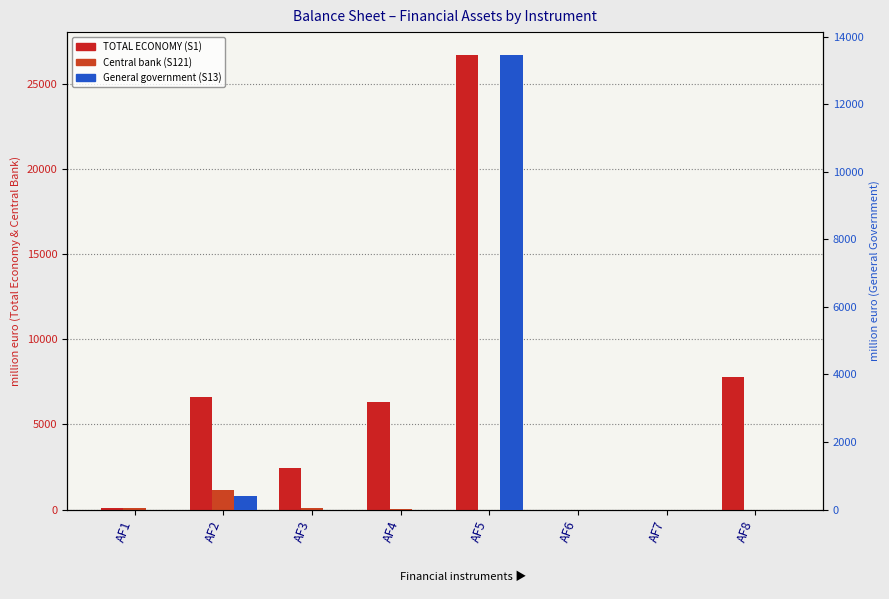

What are all the series names shown in the legend?

TOTAL ECONOMY (S1), Central bank (S121), General government (S13)